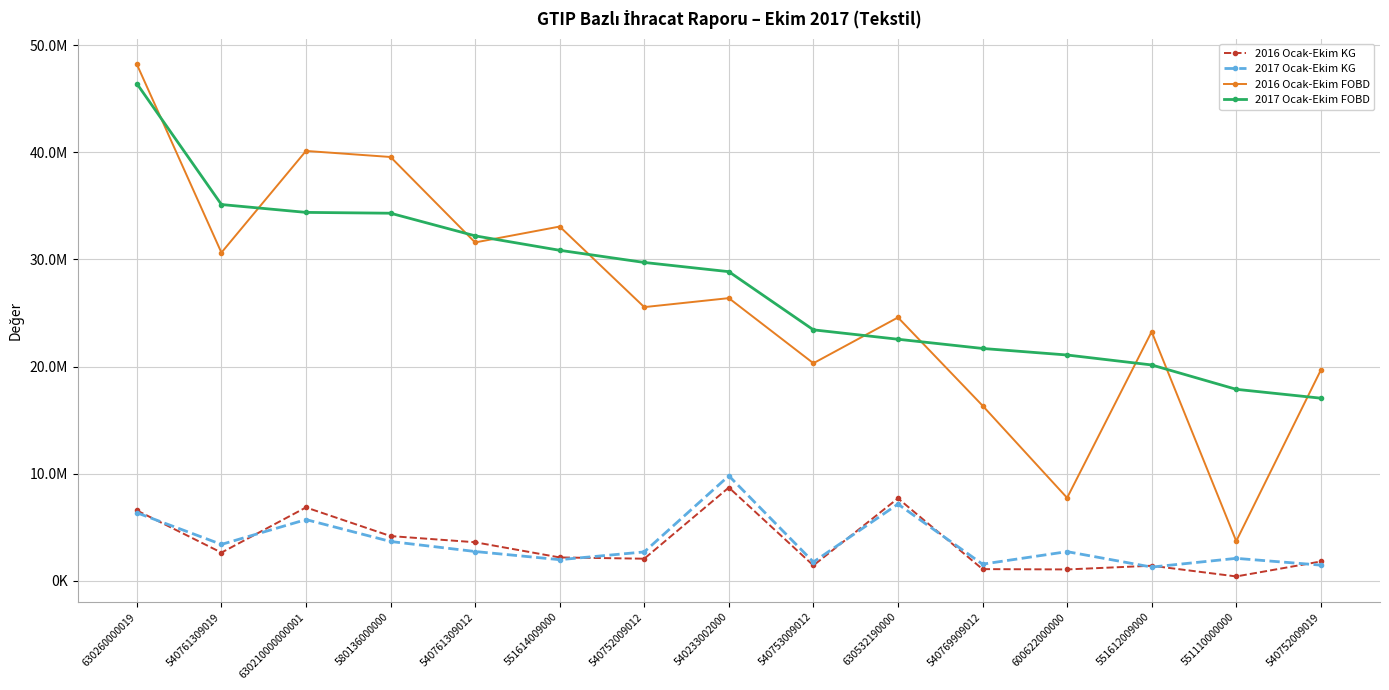

At which category does 2016 Ocak-Ekim FOBD reach its first local peak?

630210000000001